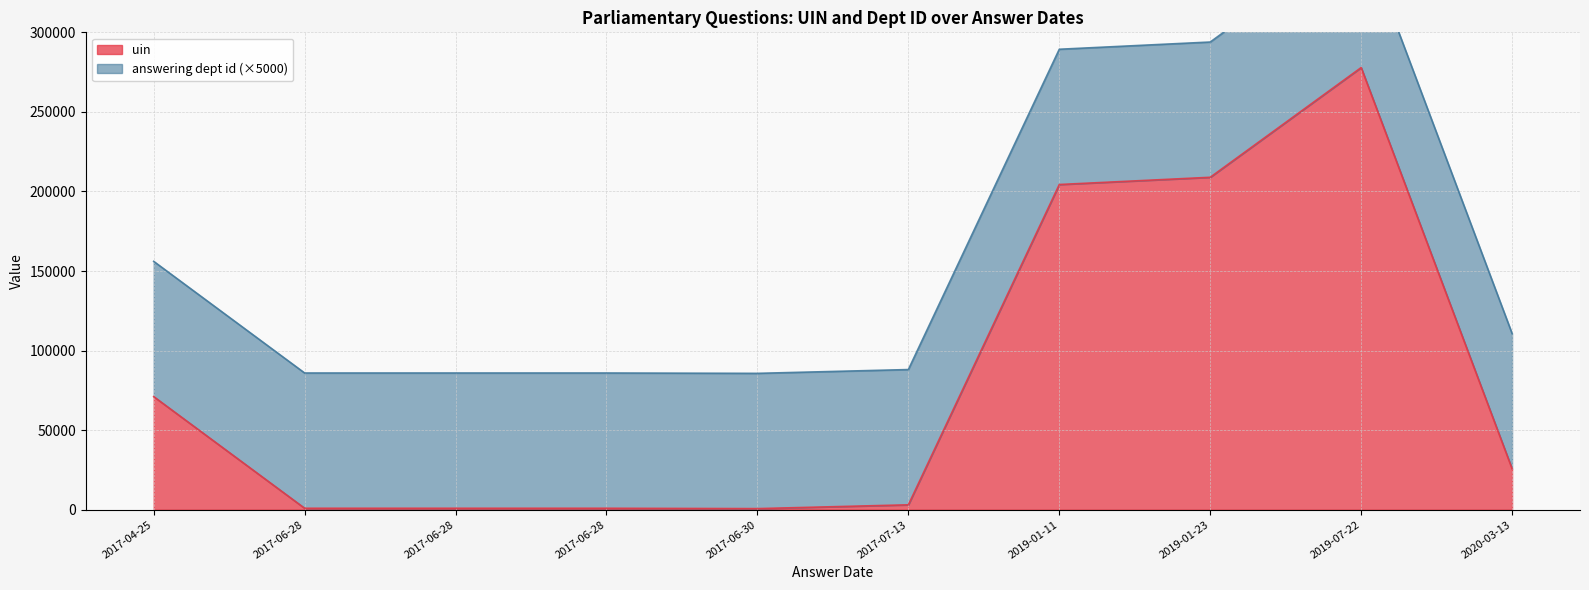

Rank the categories by uin value from highest to lowest.

2019-07-22, 2019-01-23, 2019-01-11, 2017-04-25, 2020-03-13, 2017-07-13, 2017-06-28, 2017-06-28, 2017-06-28, 2017-06-30